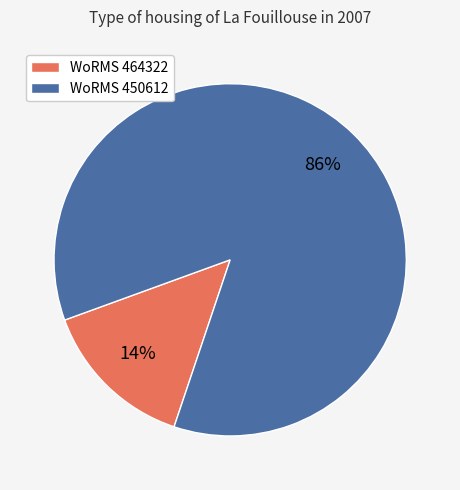

True or false: WoRMS 464322 accounts for 14% of the total.

True